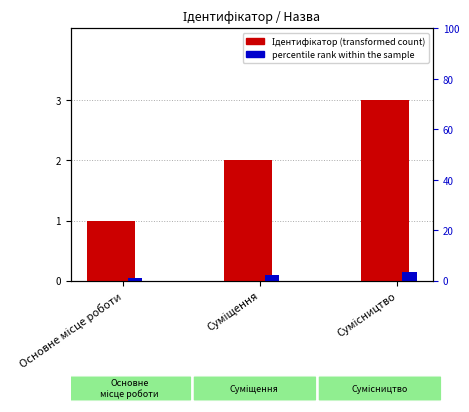

Is it true that Ідентифікатор (transformed count) equals 3.0 at Сумісництво?

True